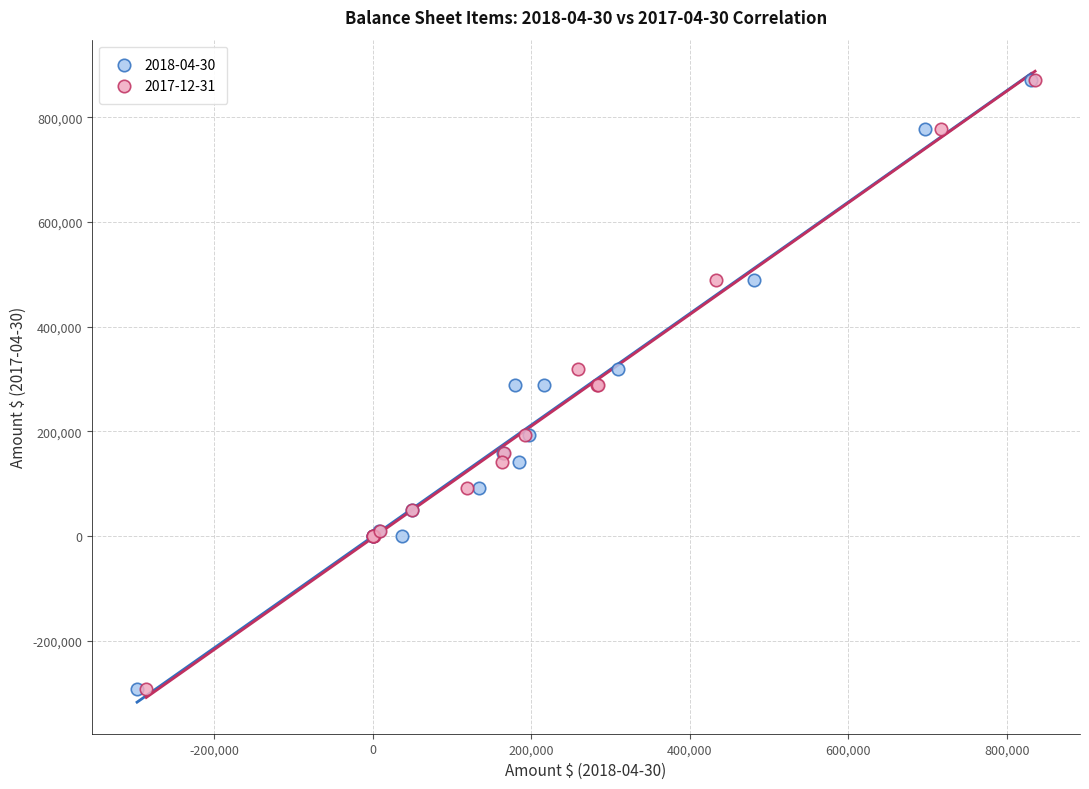

What are all the series names shown in the legend?

2018-04-30, 2017-12-31